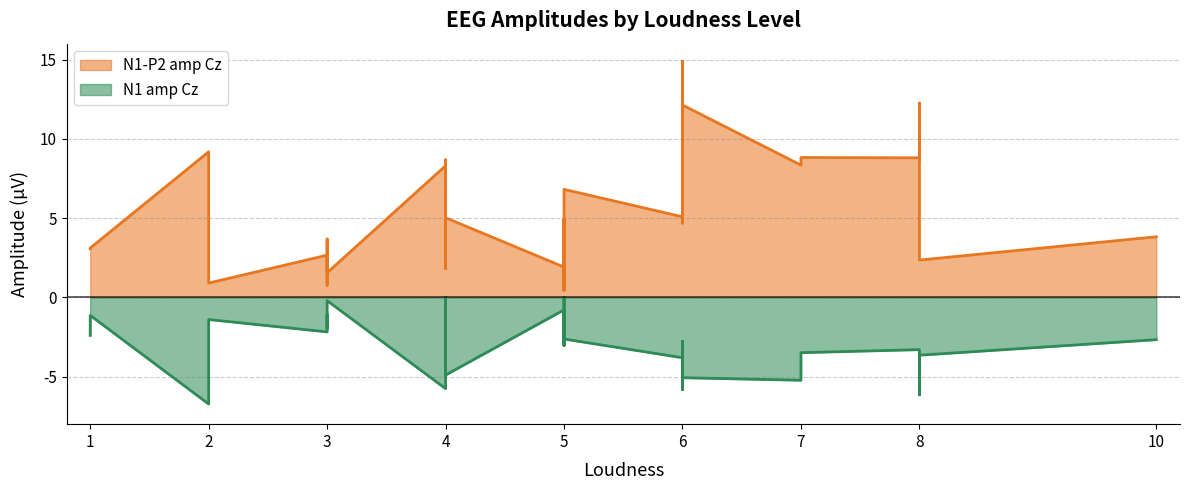

How many series are shown in this chart?

2